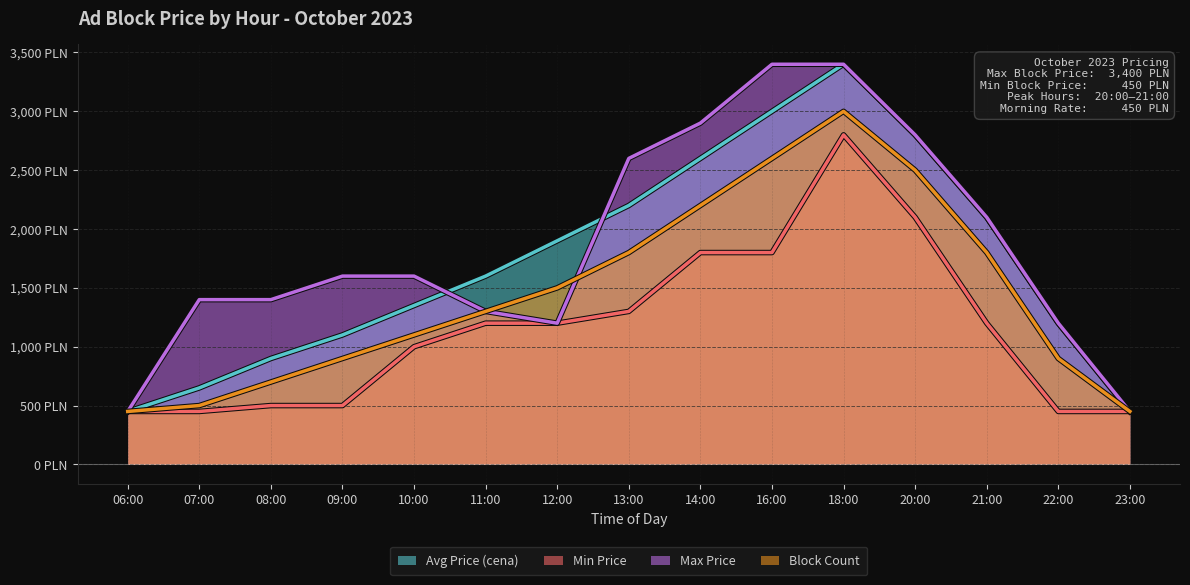

What is the difference between the maximum and second lowest values in the Avg Price (cena) series?

2950